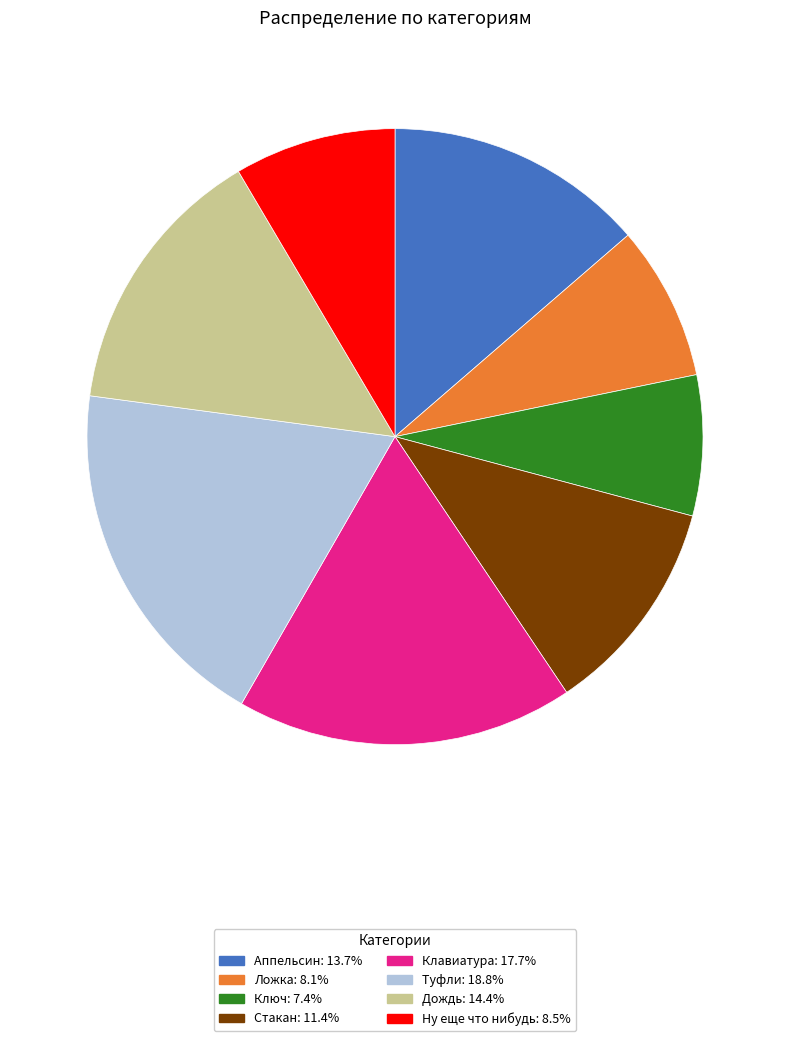

The Аппельсин slice represents 20% of the pie. True or false?

False